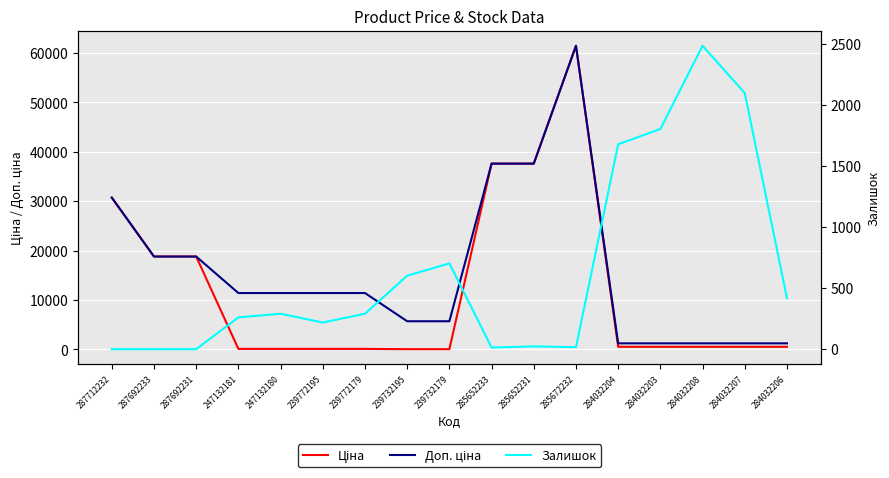

At which label is Доп. ціна closest to 31334?

287712232